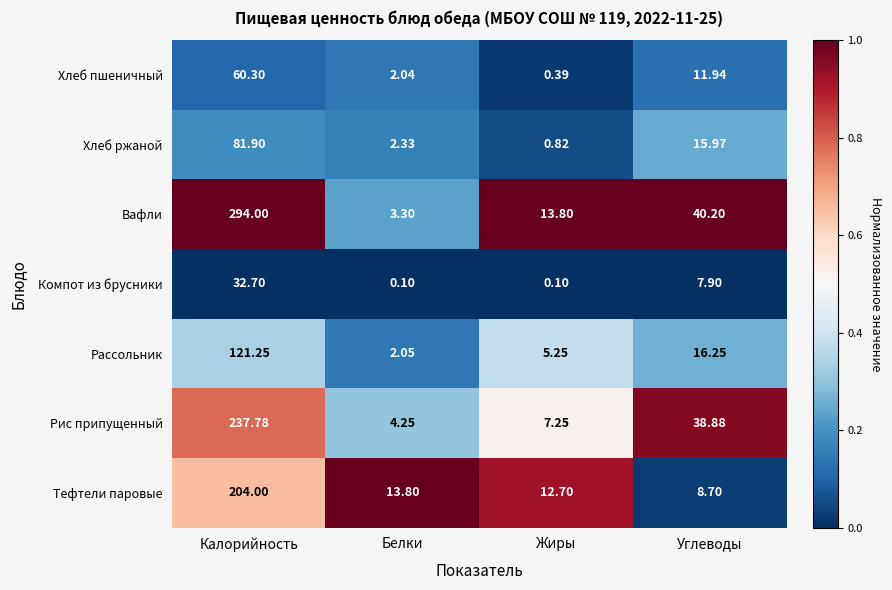

Where is Рис припущенный nearest to the value 121?

Углеводы